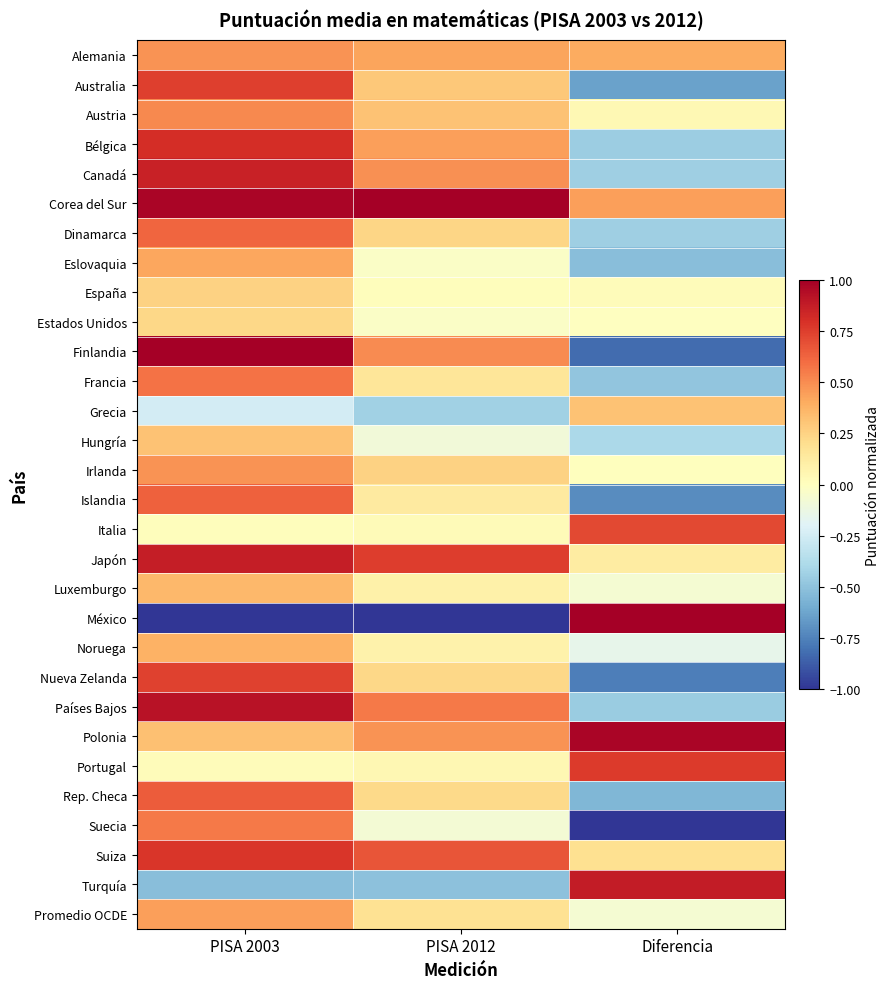

Reading left to right, transcribe all the data shown in this chart.

Alemania: PISA 2003=0.5	PISA 2012=0.4	Diferencia=0.4
Australia: PISA 2003=0.7	PISA 2012=0.3	Diferencia=-0.6
Austria: PISA 2003=0.5	PISA 2012=0.3	Diferencia=0.0
Bélgica: PISA 2003=0.8	PISA 2012=0.4	Diferencia=-0.4
Canadá: PISA 2003=0.9	PISA 2012=0.5	Diferencia=-0.4
Corea del Sur: PISA 2003=1.0	PISA 2012=1.0	Diferencia=0.4
Dinamarca: PISA 2003=0.6	PISA 2012=0.2	Diferencia=-0.4
Eslovaquia: PISA 2003=0.4	PISA 2012=-0.0	Diferencia=-0.5
España: PISA 2003=0.3	PISA 2012=0.0	Diferencia=0.0
Estados Unidos: PISA 2003=0.2	PISA 2012=-0.0	Diferencia=-0.0
Finlandia: PISA 2003=1.0	PISA 2012=0.5	Diferencia=-0.8
Francia: PISA 2003=0.6	PISA 2012=0.2	Diferencia=-0.5
Grecia: PISA 2003=-0.2	PISA 2012=-0.4	Diferencia=0.3
Hungría: PISA 2003=0.3	PISA 2012=-0.1	Diferencia=-0.4
Irlanda: PISA 2003=0.5	PISA 2012=0.3	Diferencia=0.0
Islandia: PISA 2003=0.6	PISA 2012=0.1	Diferencia=-0.7
Italia: PISA 2003=0.0	PISA 2012=0.0	Diferencia=0.7
Japón: PISA 2003=0.9	PISA 2012=0.8	Diferencia=0.1
Luxemburgo: PISA 2003=0.4	PISA 2012=0.1	Diferencia=-0.1
México: PISA 2003=-1.0	PISA 2012=-1.0	Diferencia=1.0
Noruega: PISA 2003=0.4	PISA 2012=0.1	Diferencia=-0.2
Nueva Zelanda: PISA 2003=0.7	PISA 2012=0.2	Diferencia=-0.8
Países Bajos: PISA 2003=0.9	PISA 2012=0.6	Diferencia=-0.5
Polonia: PISA 2003=0.3	PISA 2012=0.5	Diferencia=1.0
Portugal: PISA 2003=0.0	PISA 2012=0.1	Diferencia=0.8
Rep. Checa: PISA 2003=0.7	PISA 2012=0.2	Diferencia=-0.5
Suecia: PISA 2003=0.6	PISA 2012=-0.1	Diferencia=-1.0
Suiza: PISA 2003=0.8	PISA 2012=0.7	Diferencia=0.2
Turquía: PISA 2003=-0.5	PISA 2012=-0.5	Diferencia=0.9
Promedio OCDE: PISA 2003=0.4	PISA 2012=0.2	Diferencia=-0.1